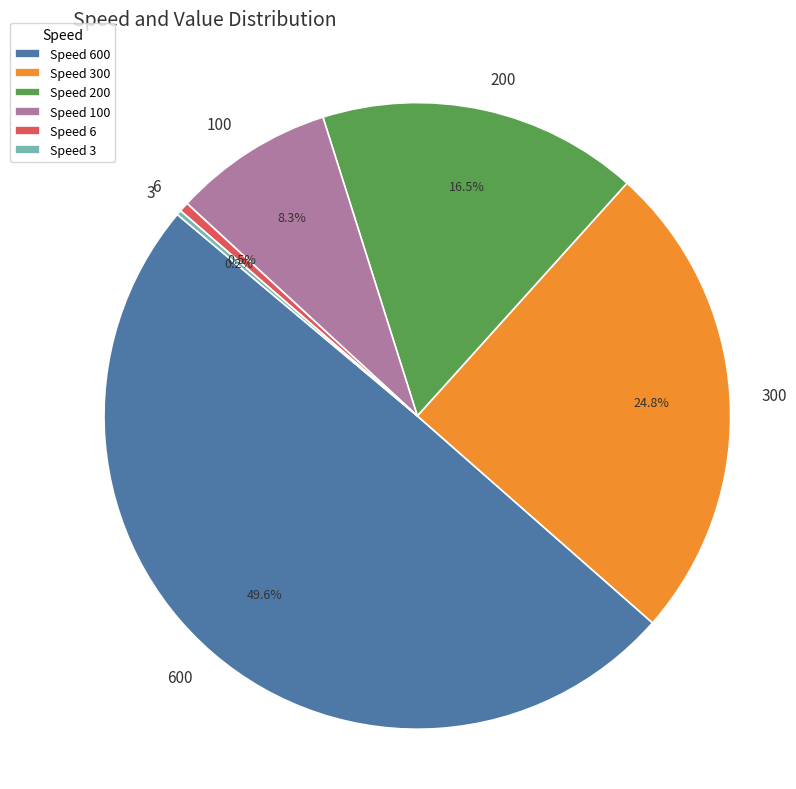

Is Speed 200 the majority of the pie?

No